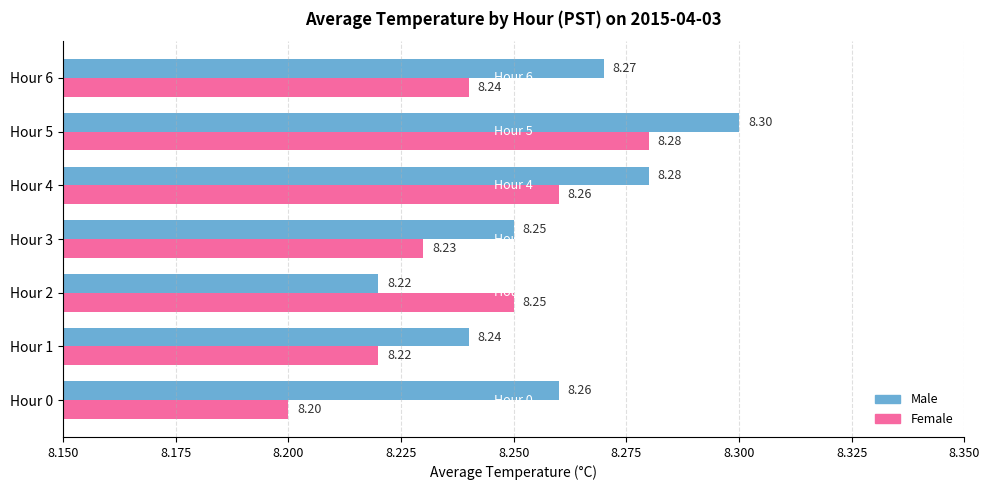

At Hour 1, list the series in order from largest to smallest.

Male, Female